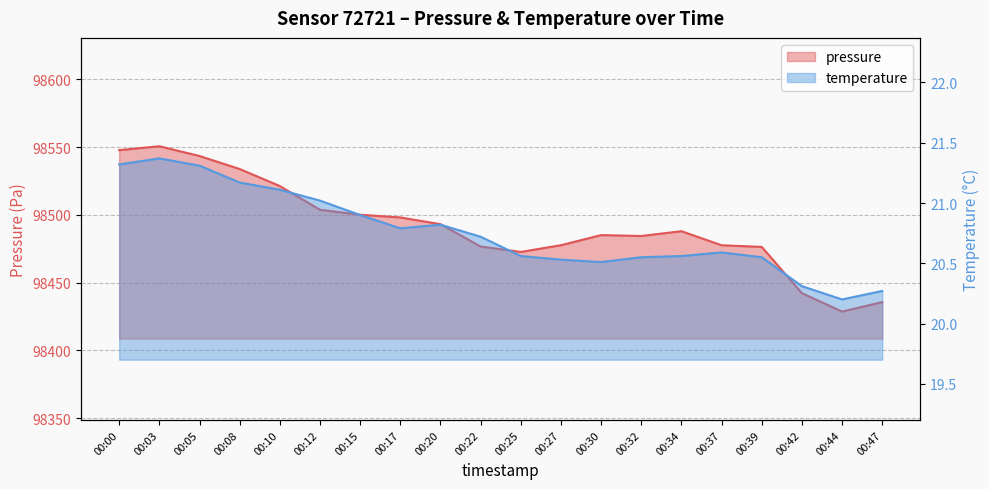

What is the maximum value shown in the chart?

98550.7